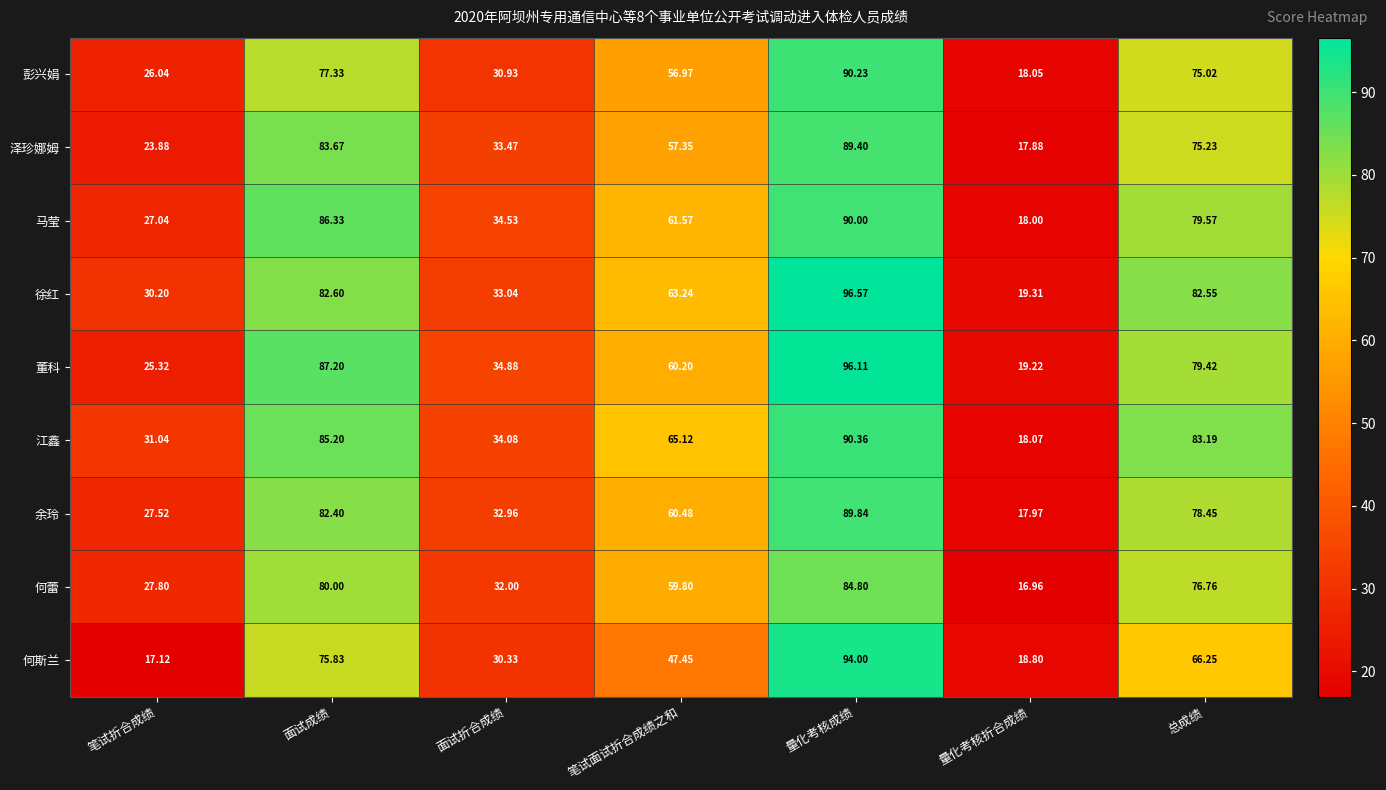

At which label is 泽珍娜姆 closest to 53?

笔试面试折合成绩之和